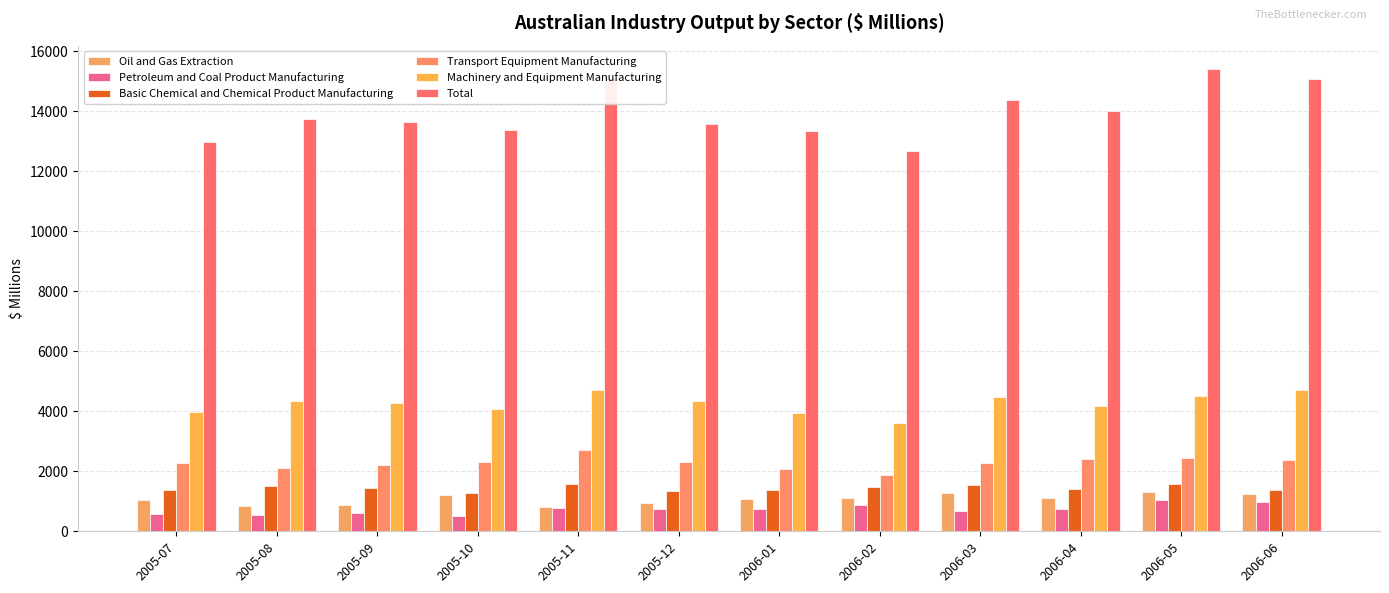

Is the value of Total at 2005-11 greater than the value of Machinery and Equipment Manufacturing at 2005-07?

Yes